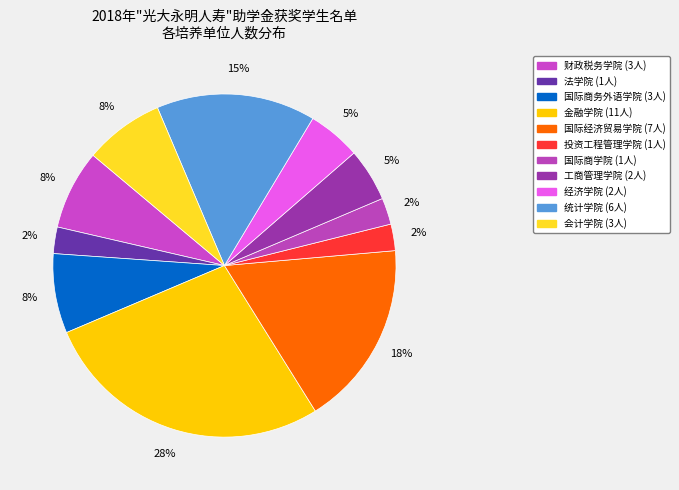

What portion of the pie excludes 国际商学院?

97.5%